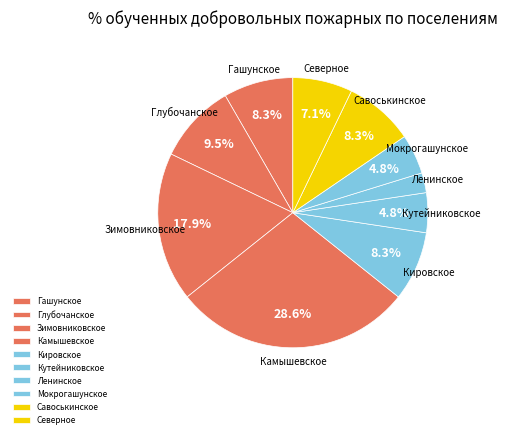

How many segments does this pie chart have?

10